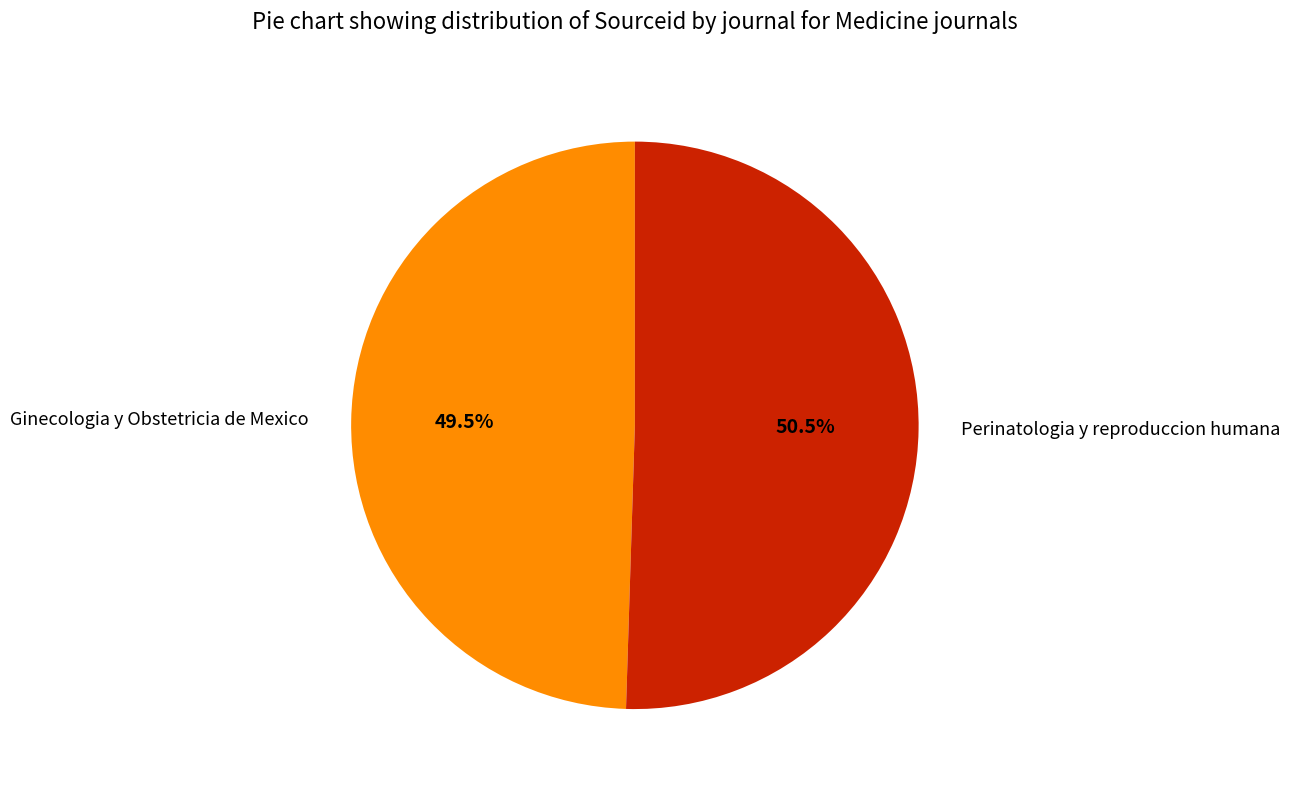

Which slice is the largest?

Perinatologia y reproduccion humana